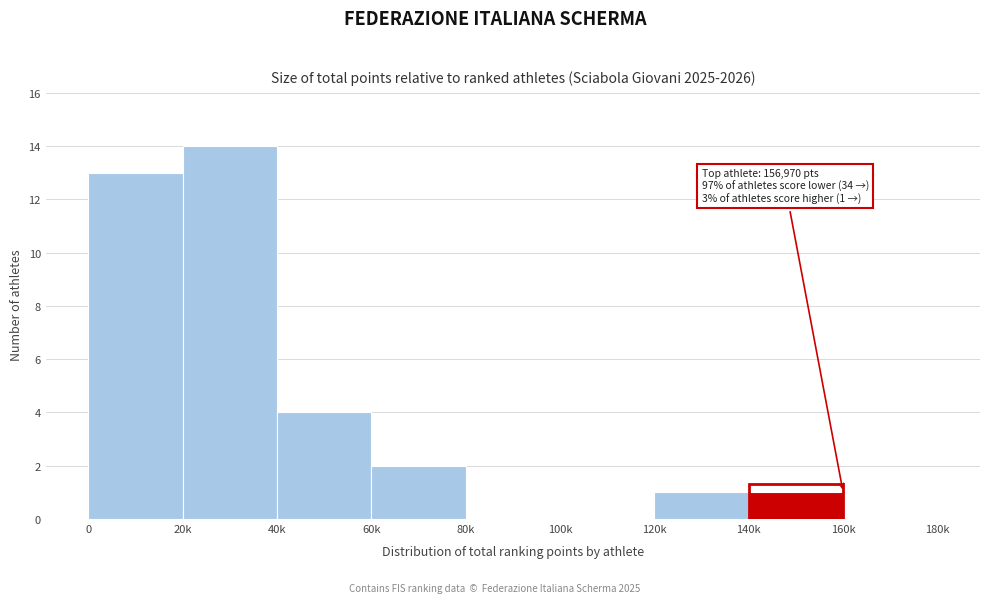

Reading right to left, transcribe all the data shown in this chart.

160k=0	140k=1	120k=1	100k=0	80k=0	60k=2	40k=4	20k=14	0=13